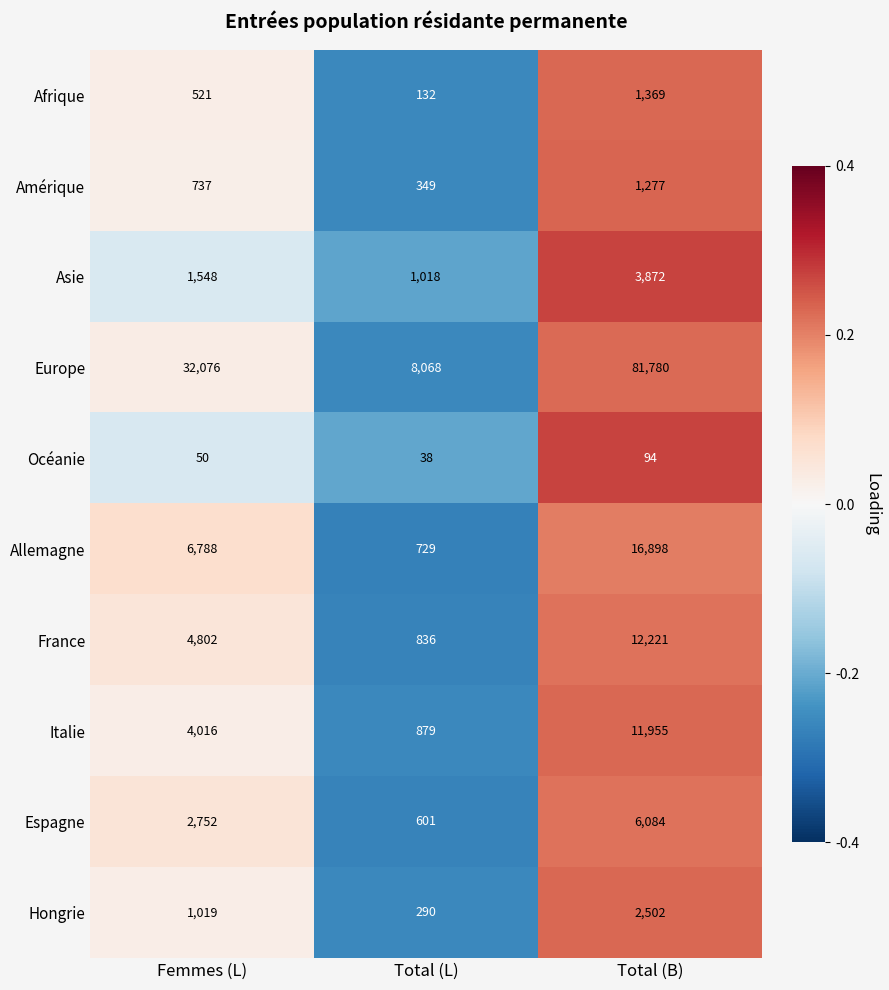

What is the spread (max minus min) of values at Femmes (L)?

32026